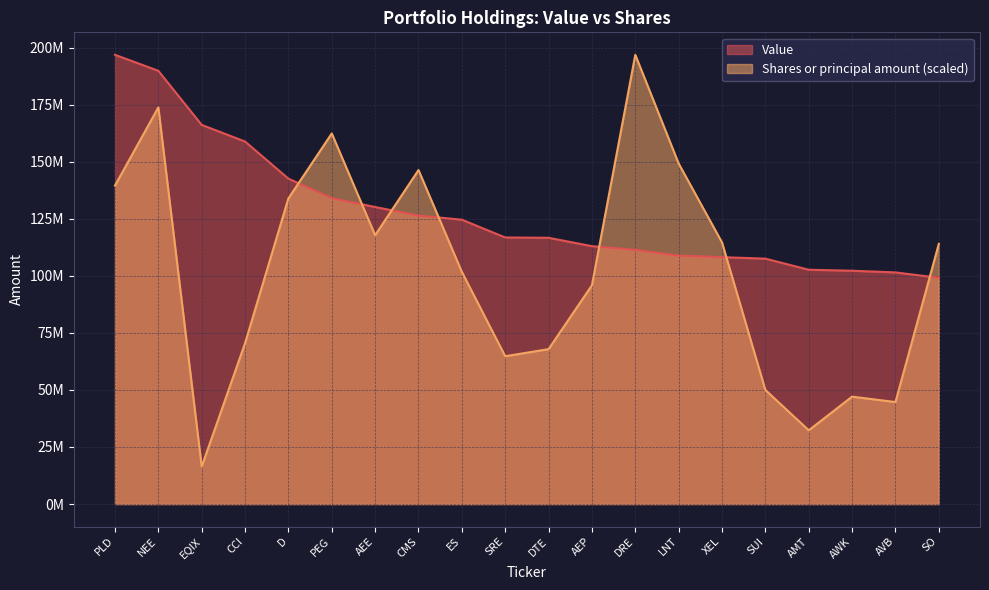

Between which two adjacent categories do Value and Shares or principal amount first intersect?

D and PEG